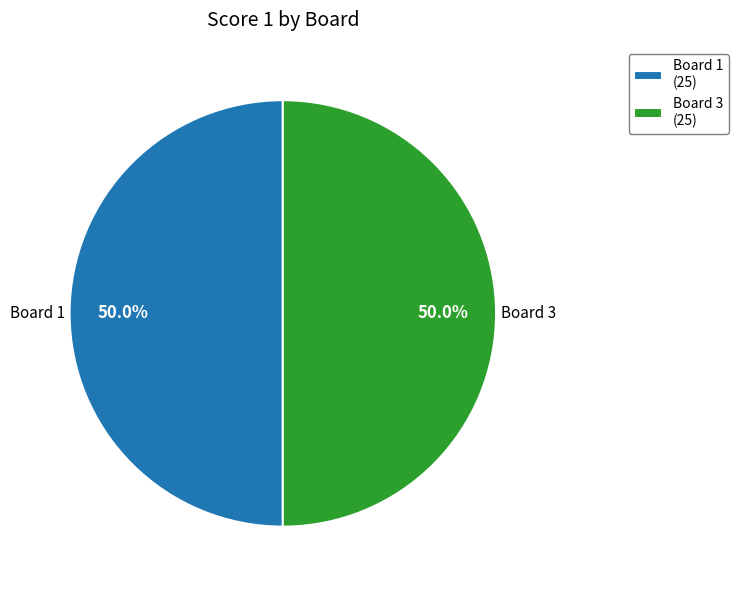

What is the ratio of the value at Board 1 to the value at Board 3?

1.0